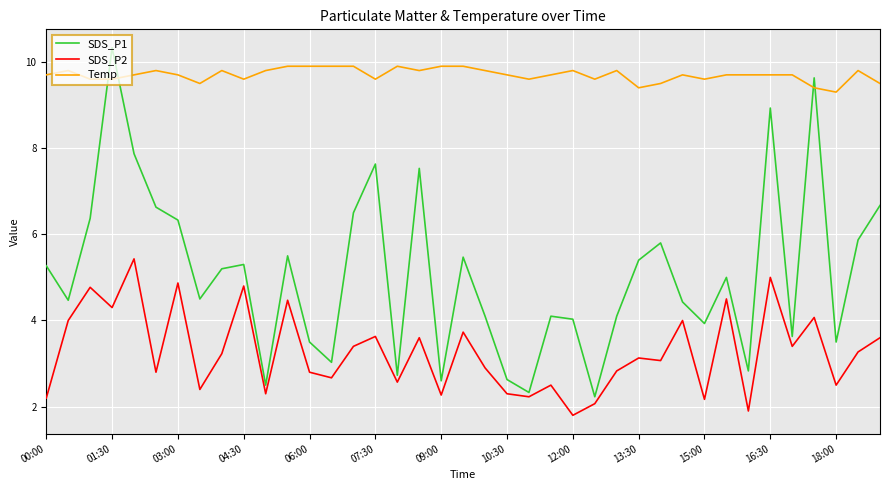

Which series has the largest total across all categories?

Temp